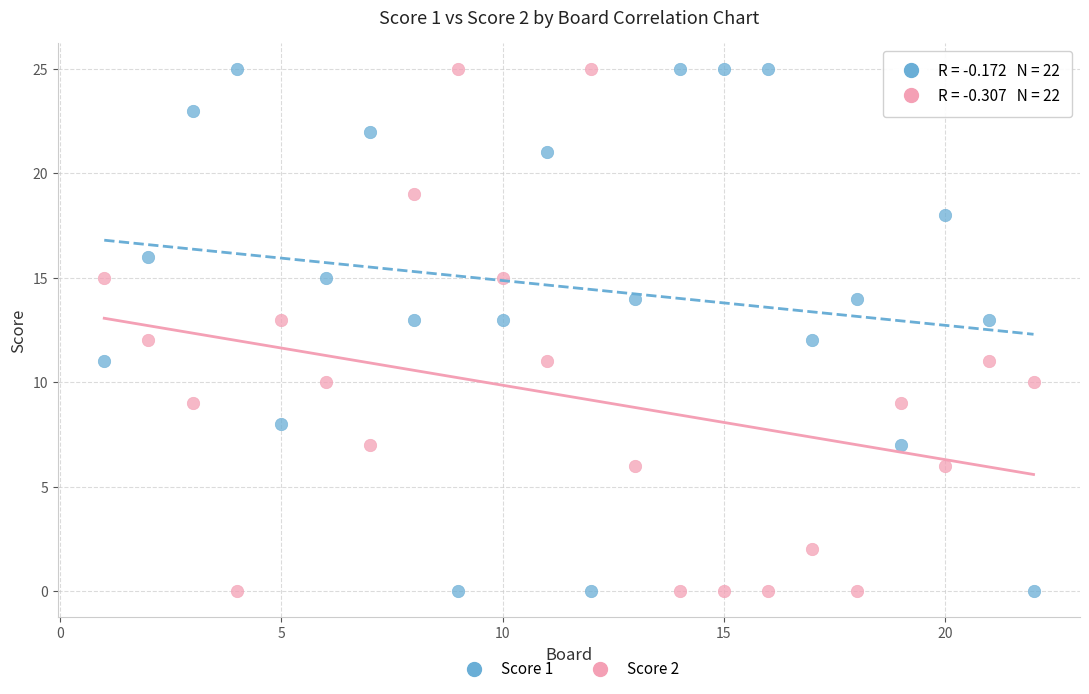

What is the X range (max minus min) for the scatter plot?

21